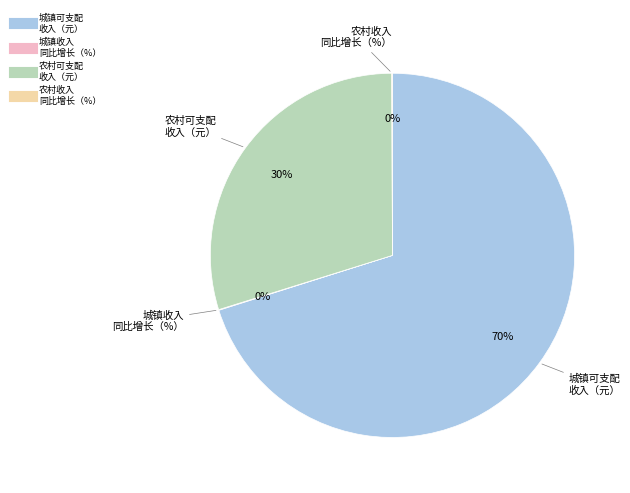

To the nearest percent, what is the difference between the largest and smallest slice percentages?

70%